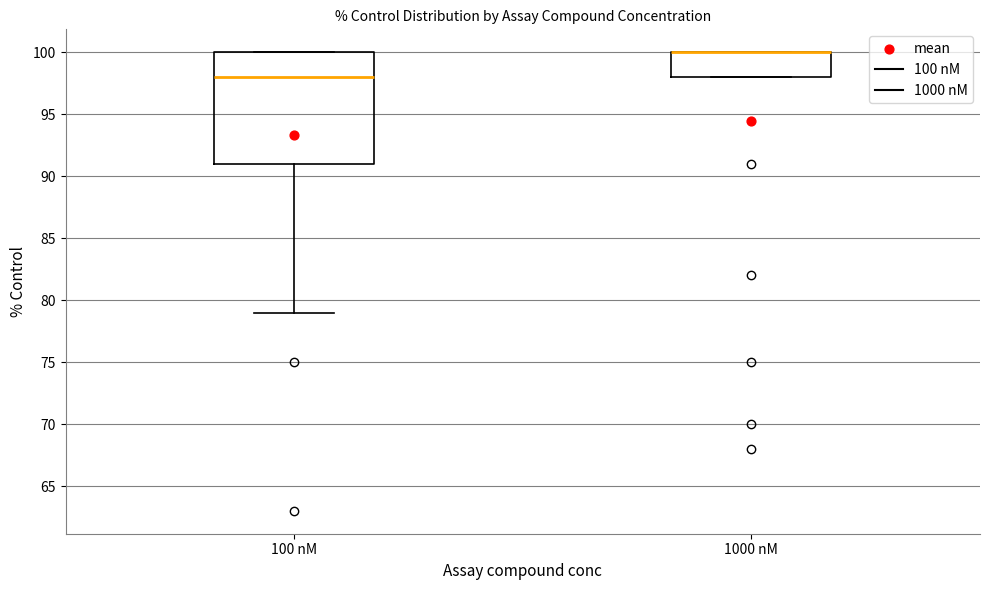

Reading left to right, transcribe this box plot: for each box, give where its median line is, the range the box spans, and where its two whiskers end, as read against the y-axis. The values are not printed on the chart, so give them approximately, as read against the axis.

100 nM: median 98, box 91 to 100, whiskers 79 to 100
1000 nM: median 100 (drawn on the box's upper edge), box 98 to 100, whiskers 98 to 100